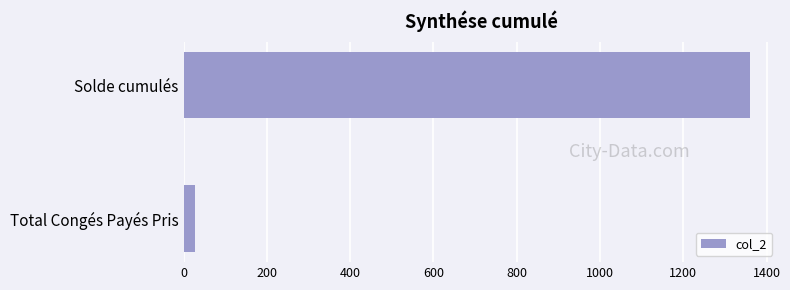

Reading top to bottom, list all the values displayed in this chart.

Solde cumulés=1360.7	Total Congés Payés Pris=26.5